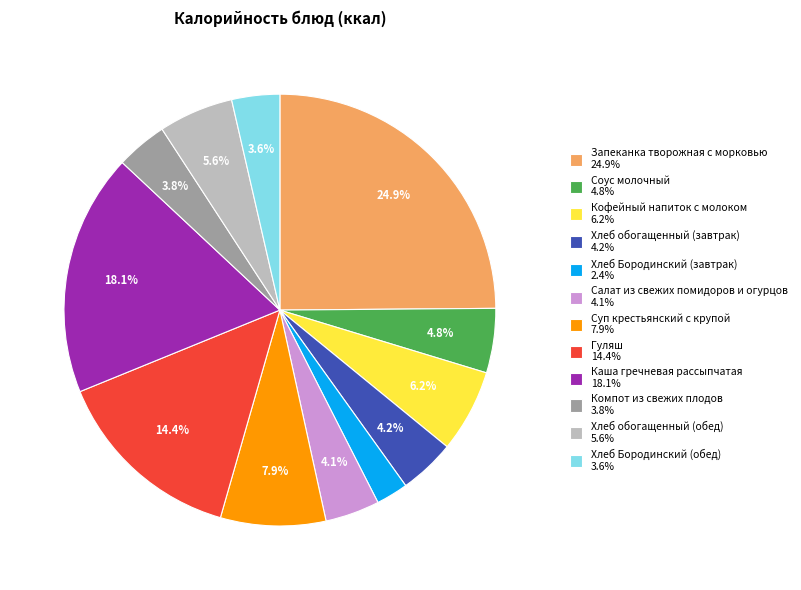

How many segments does this pie chart have?

12